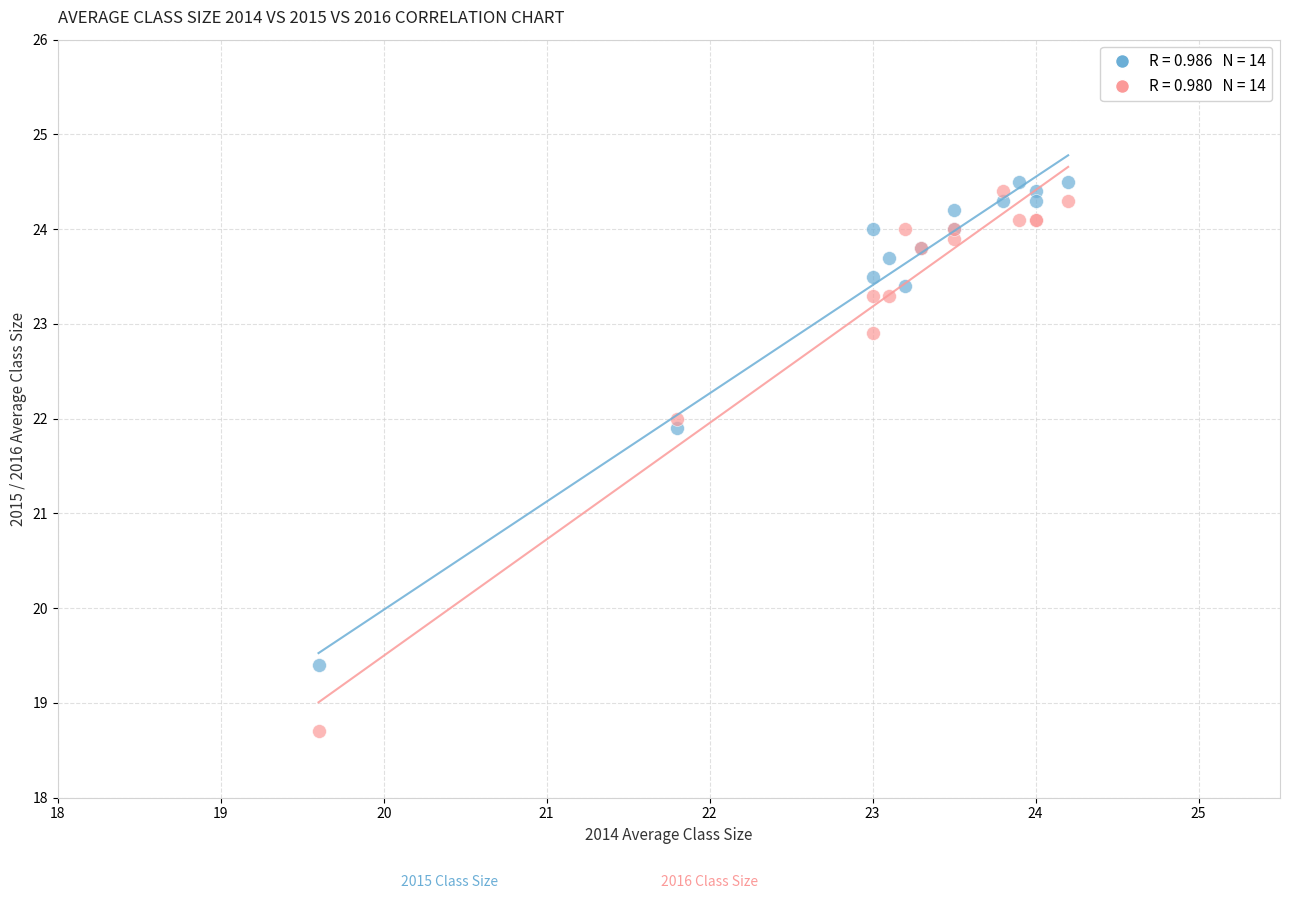

Across all series, what Y value is closest to 21?

21.9